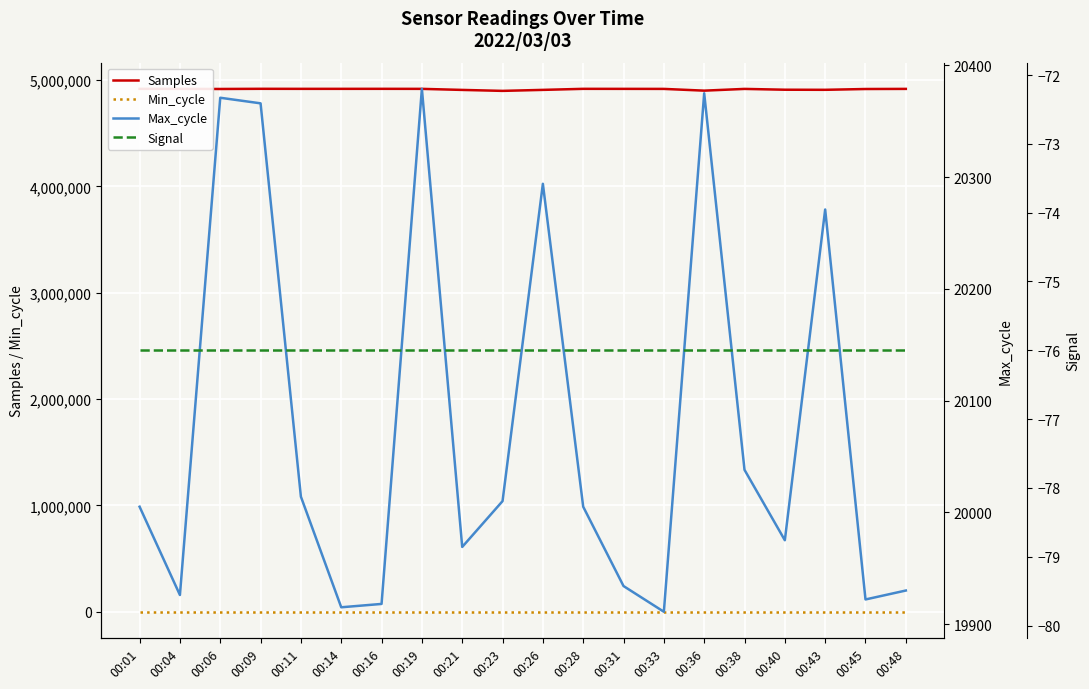

Which category has the highest value in the Samples series?

00:09